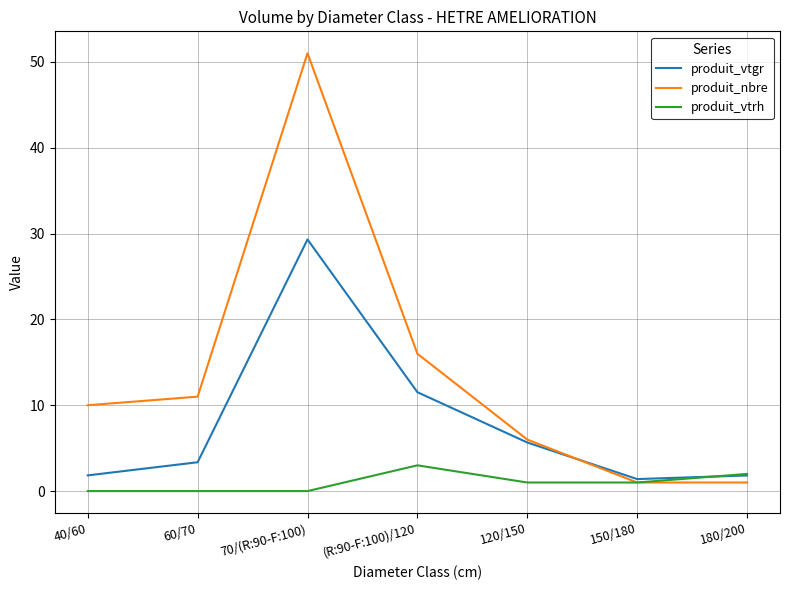

Is the value of produit_vtgr at 180/200 greater than the value of produit_nbre at 150/180?

Yes